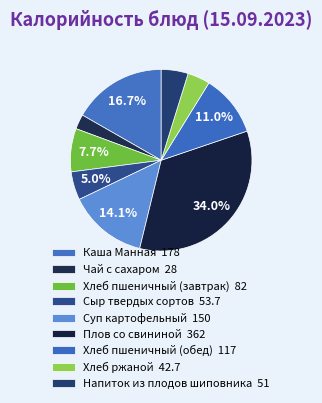

To the nearest percent, what portion does Каша Манная represent?

17%